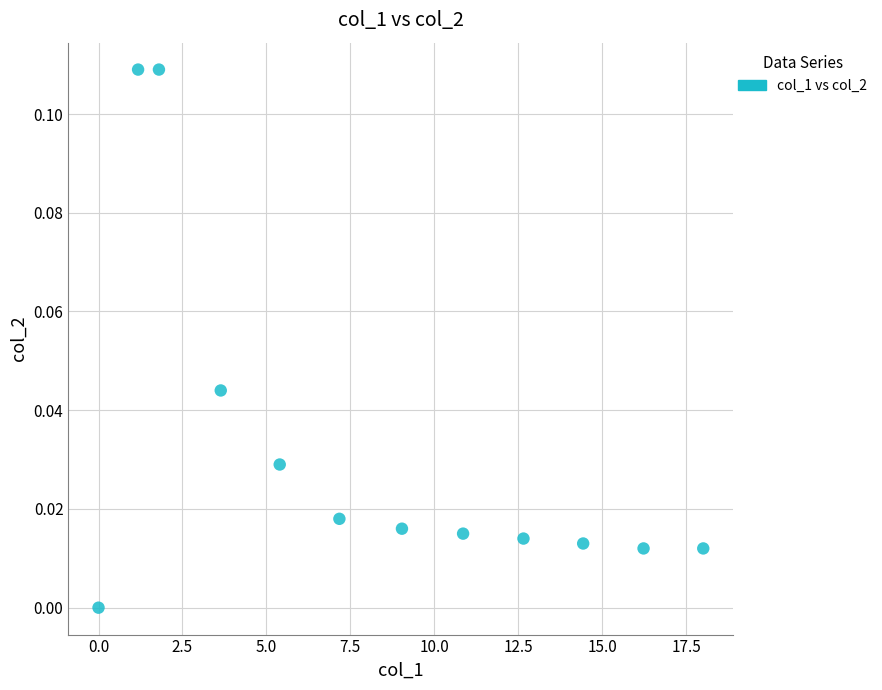

What is the range of X values (max minus min)?

18.0